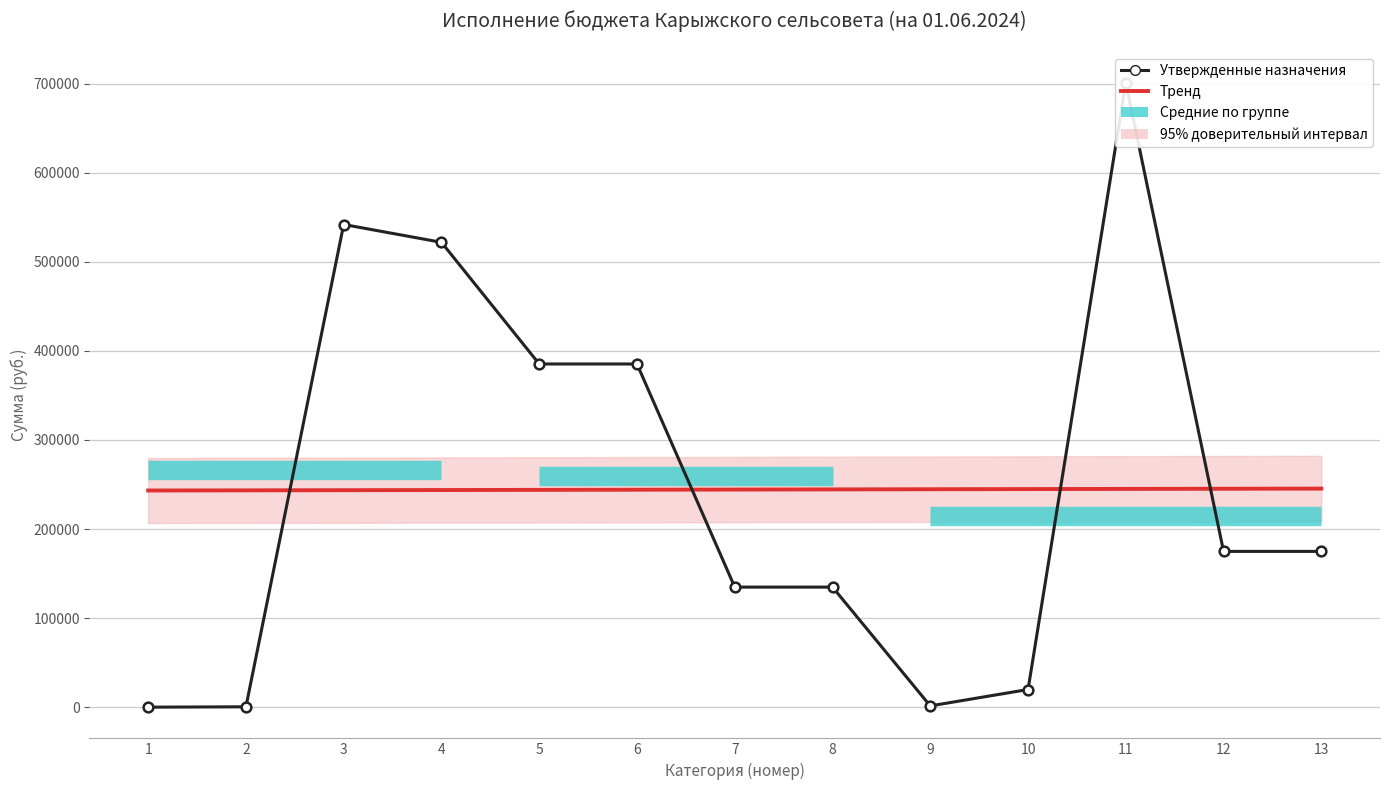

Between 1 and 3, which series saw the biggest shift?

Утвержденные назначения